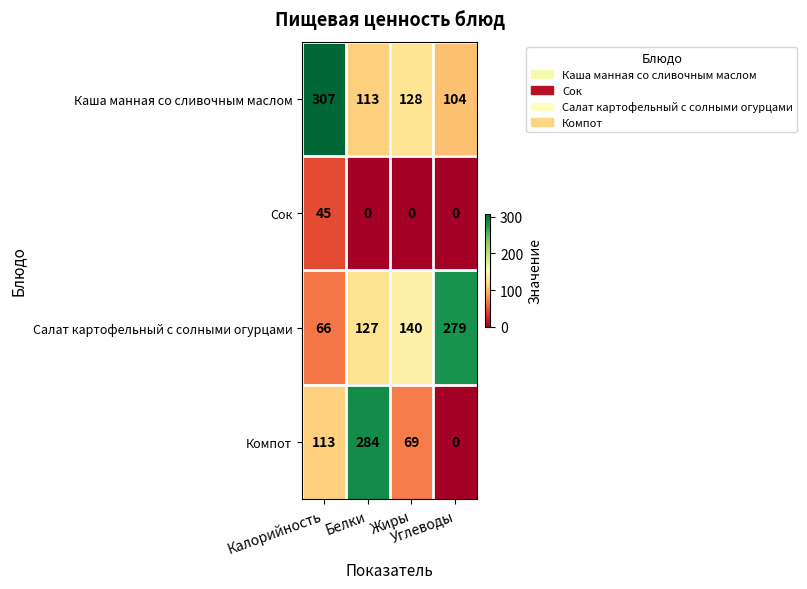

Rank the series by their maximum value, from lowest to highest.

Сок, Салат картофельный с солными огурцами, Компот, Каша манная со сливочным маслом